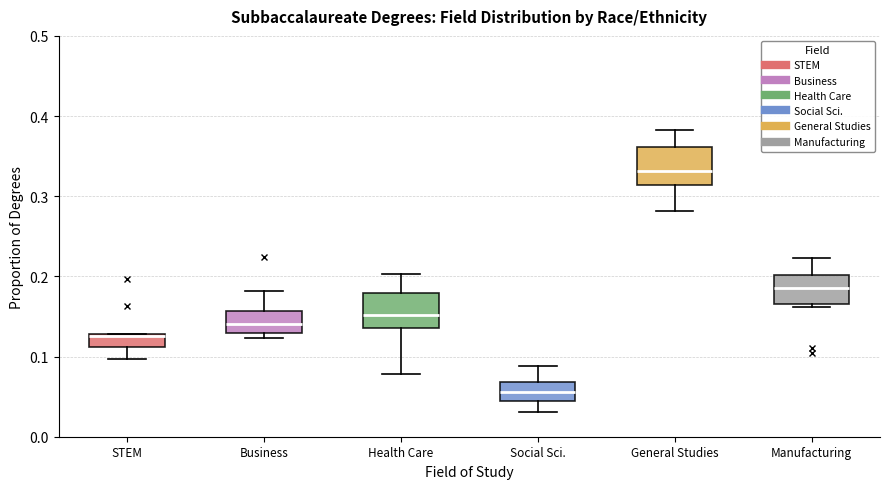

Which box has the highest median line?

General Studies